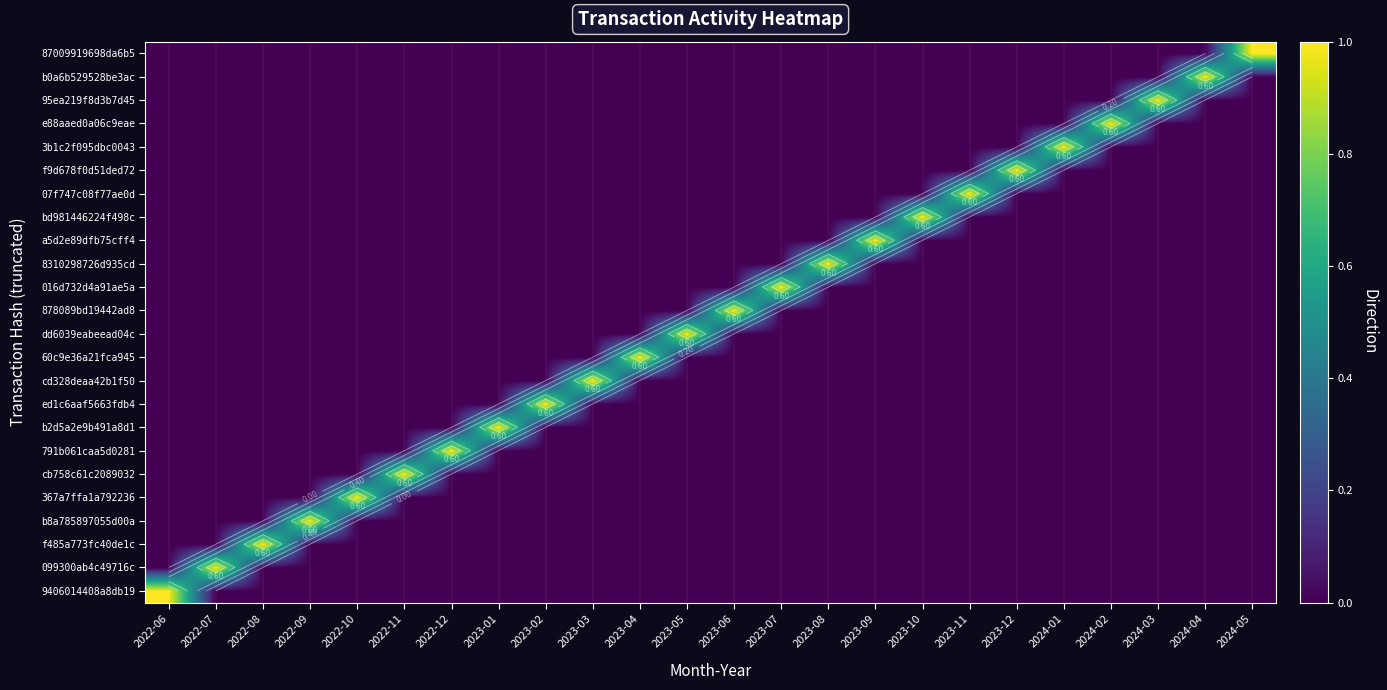

What value does the ed1c6aaf5663fdb4 series have at 2023-02?

1